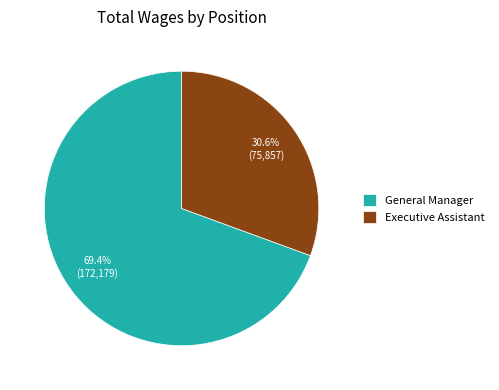

What percentage is NOT represented by General Manager?

30.6%